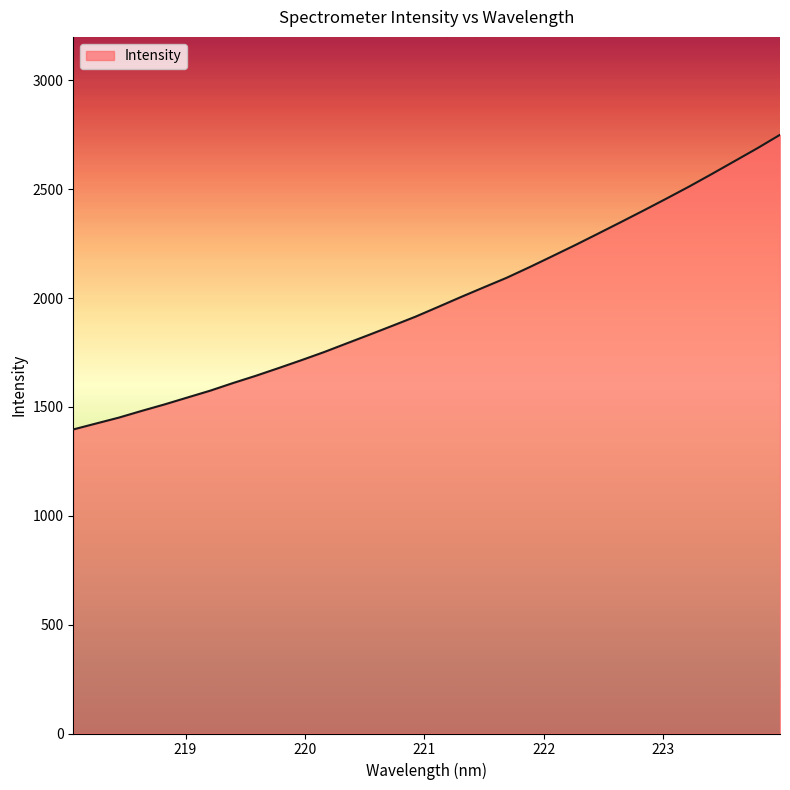

What is the smallest value displayed?

1396.7